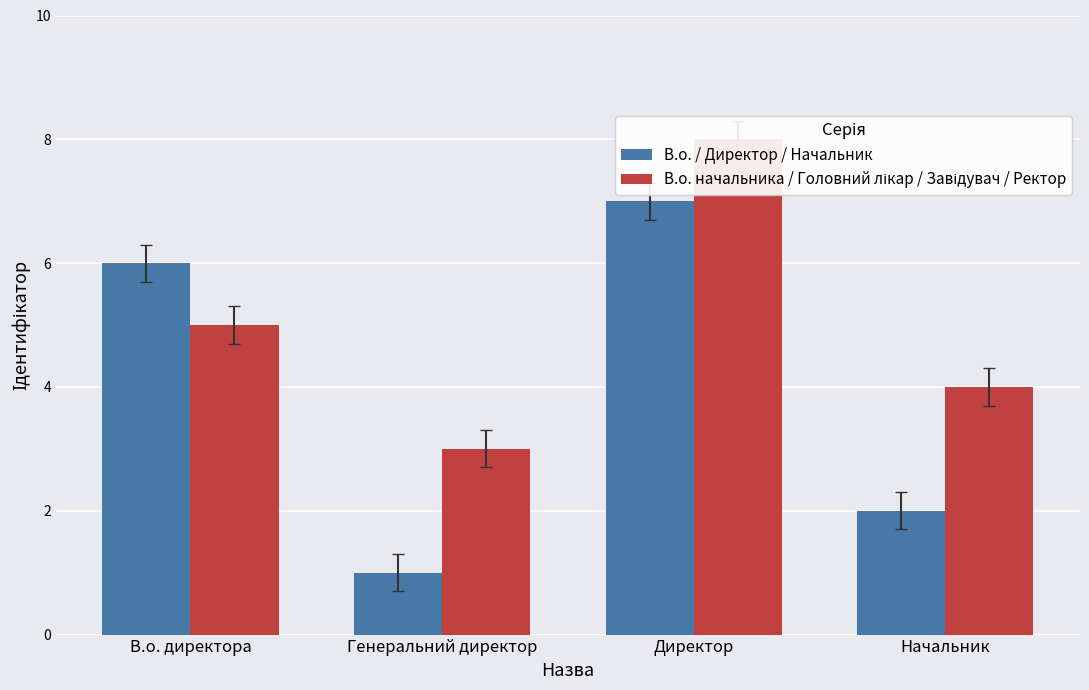

What position from the right is Начальник?

1